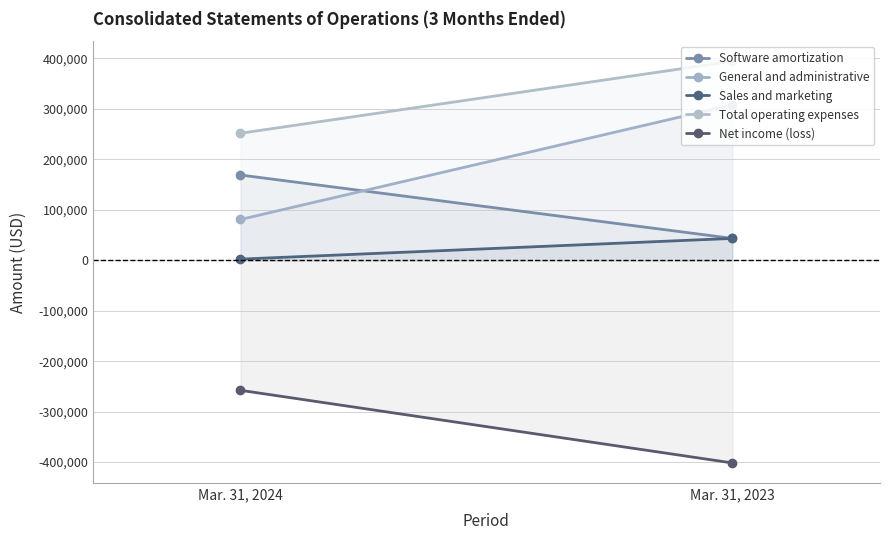

What is the average value of the Software amortization series?

105914